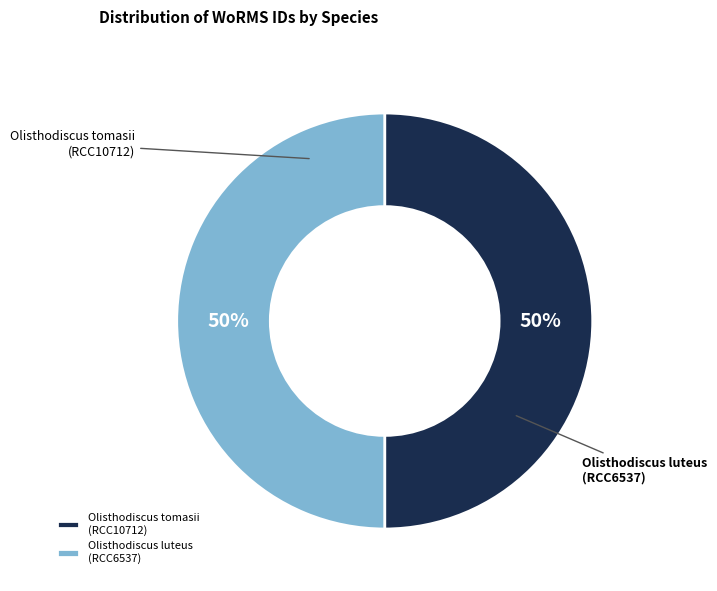

Count the number of slices in the pie.

2